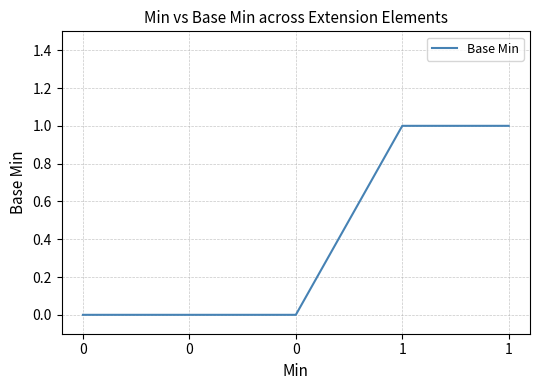

Rank the categories by value from lowest to highest.

0, 0, 0, 1, 1